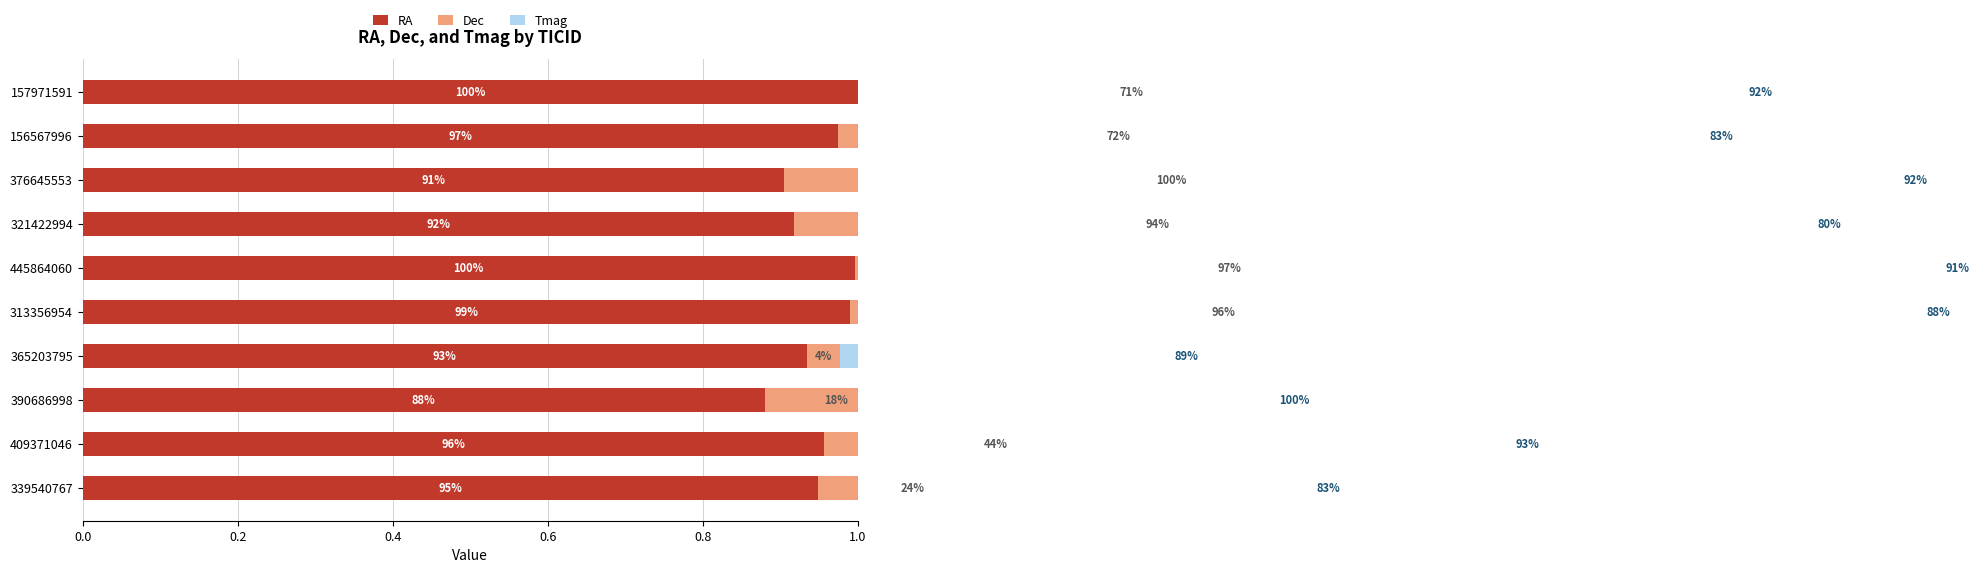

Is the value of Dec at 445864060 greater than the value of Tmag at 339540767?

Yes